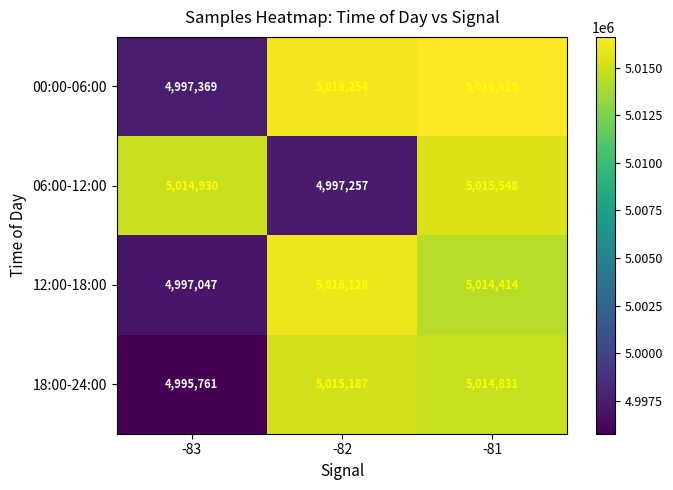

List the series in order of their peak value, lowest first.

18:00-24:00, 06:00-12:00, 12:00-18:00, 00:00-06:00